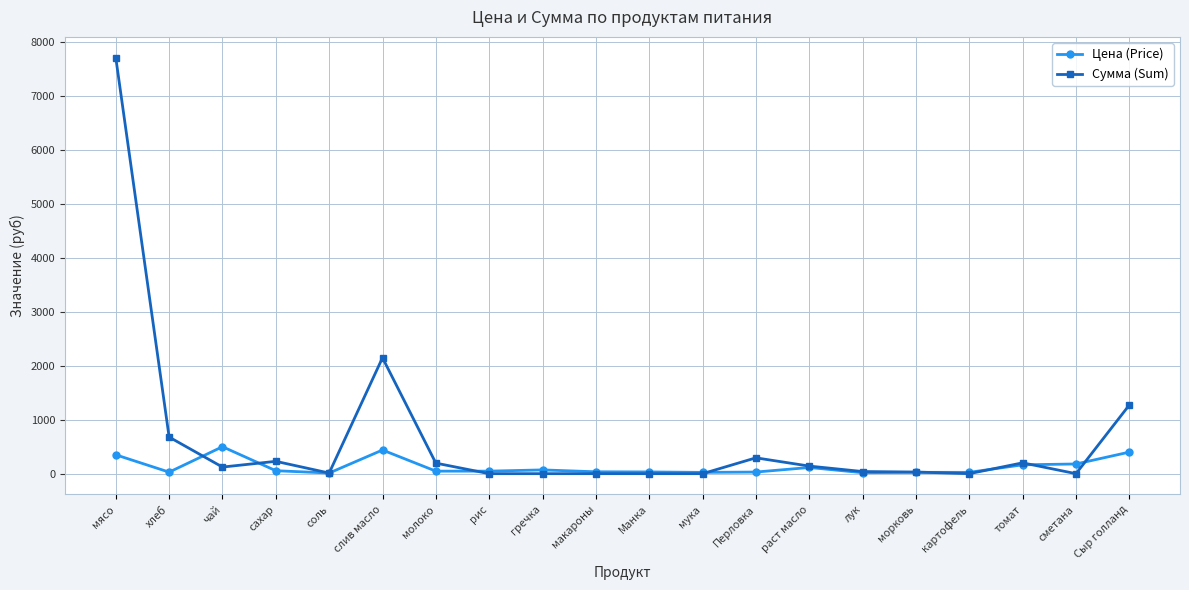

Which series has the largest total across all categories?

Сумма (Sum)